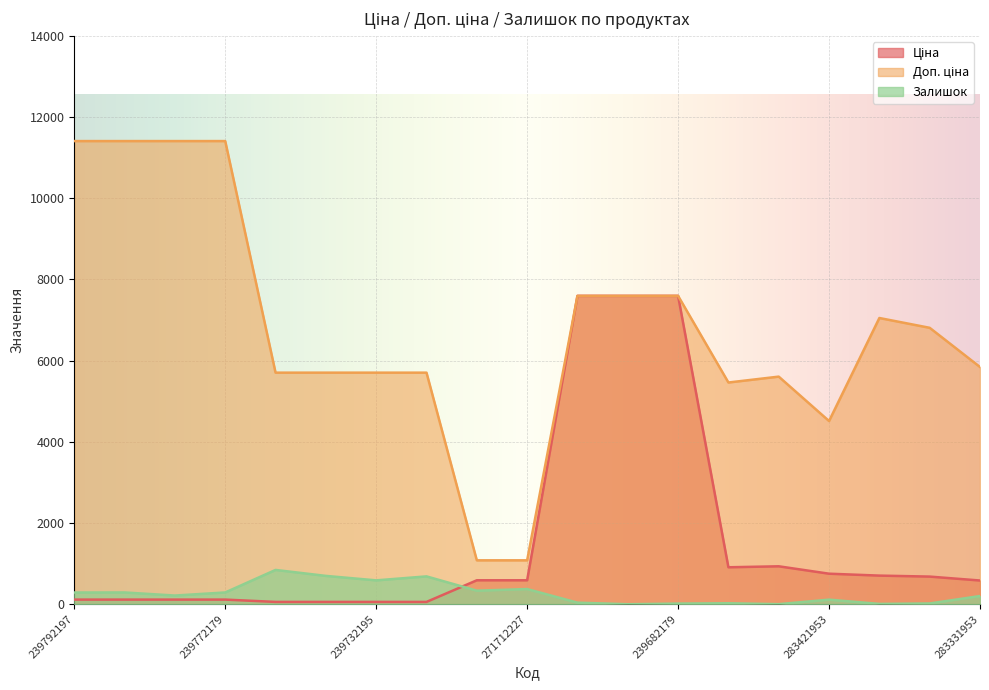

What is the label of the 17th point from the right?

239772195